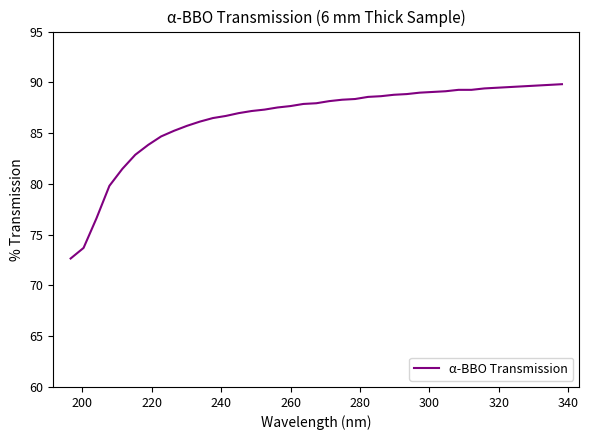

What is the difference between the maximum and second lowest values?

16.1